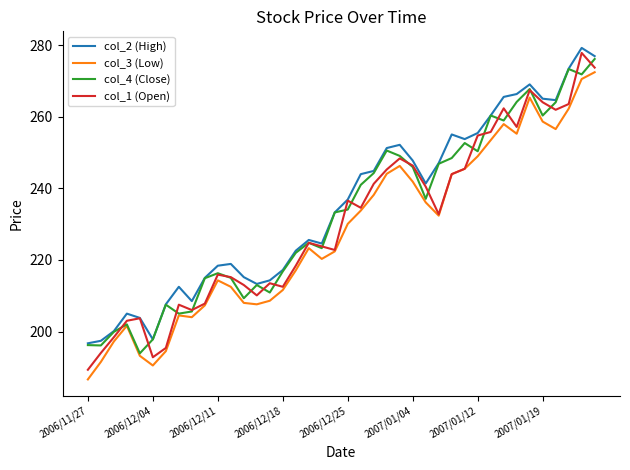

True or false: col_3 (Low) and col_2 (High) cross at least once.

False